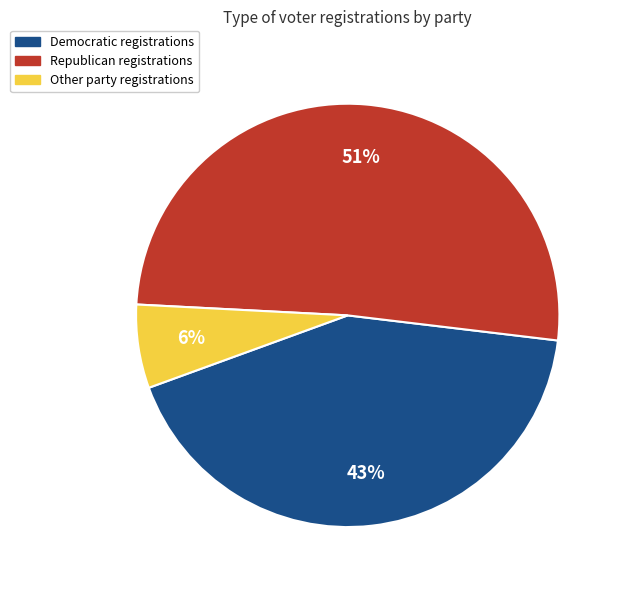

To the nearest percent, what is the average slice percentage?

33%